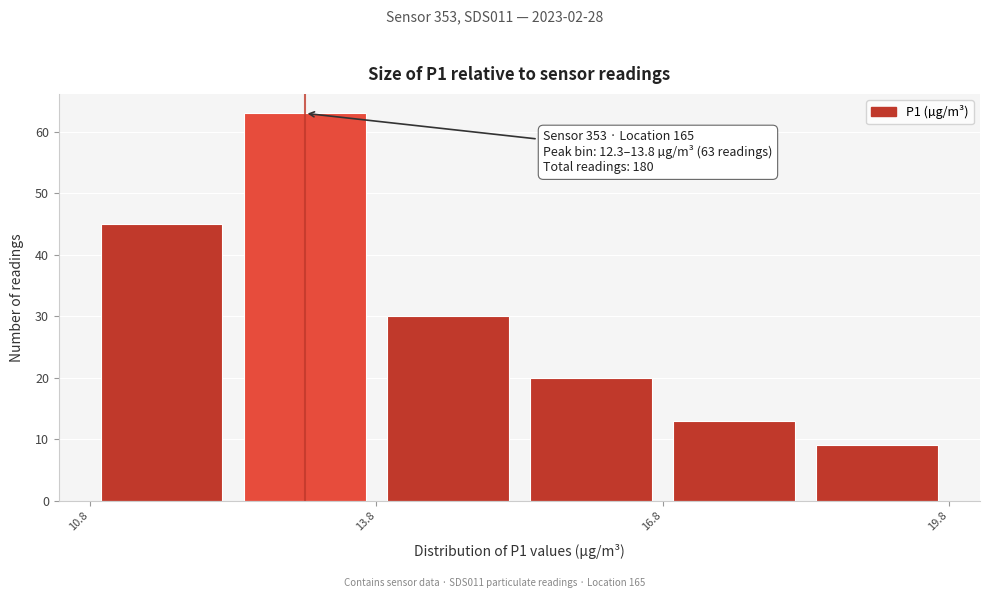

Read against the x-axis, roughly where is the centre of the tallest bar?

13.0